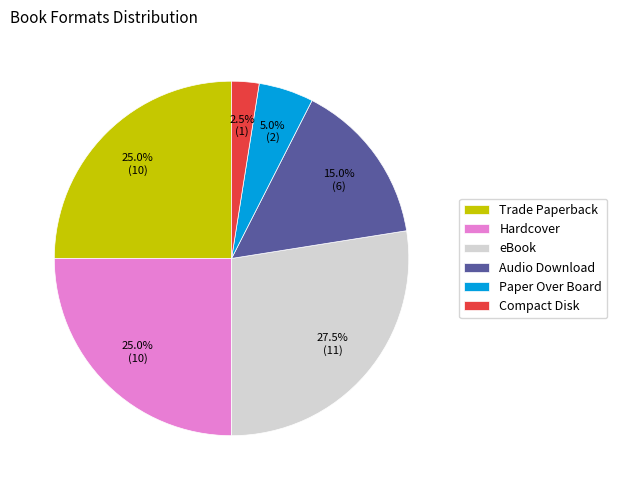

Is Audio Download the majority of the pie?

No